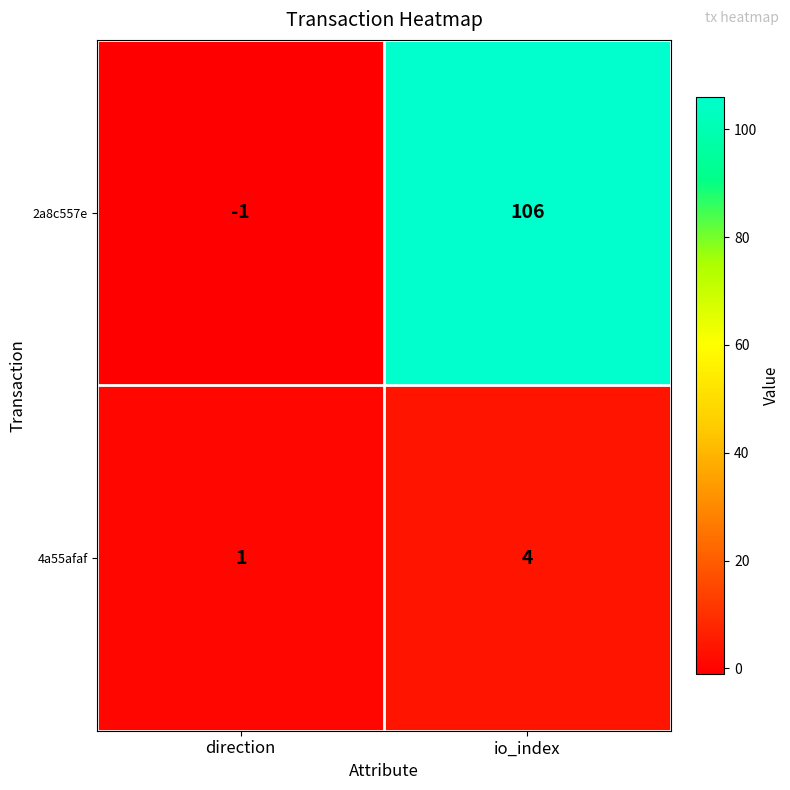

Reading left to right, list all the values displayed in this chart.

2a8c557e: direction=-1	io_index=106
4a55afaf: direction=1	io_index=4